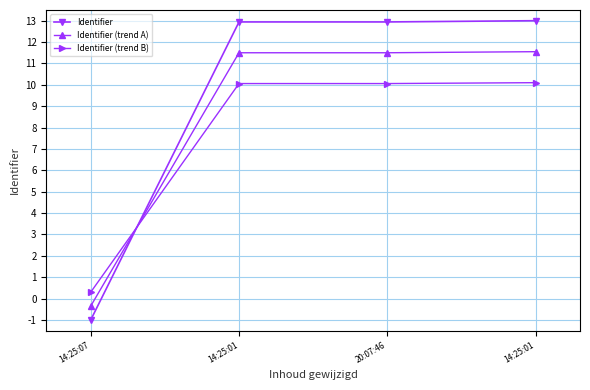

How many lines are shown in the chart?

3